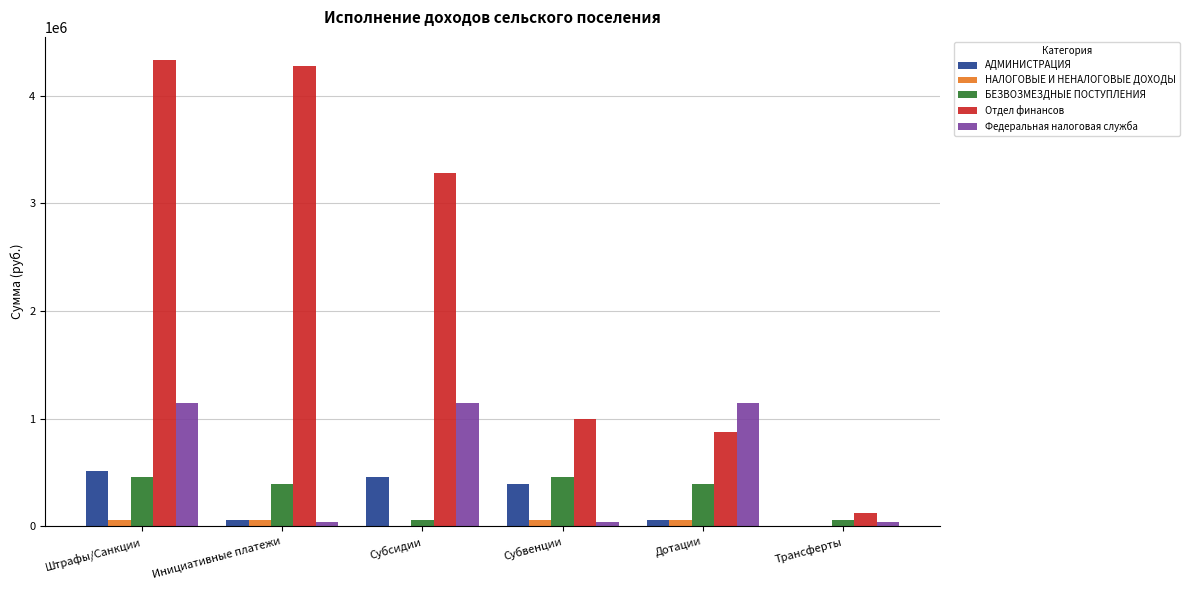

What is the highest value of the Отдел финансов series?

4329040.2